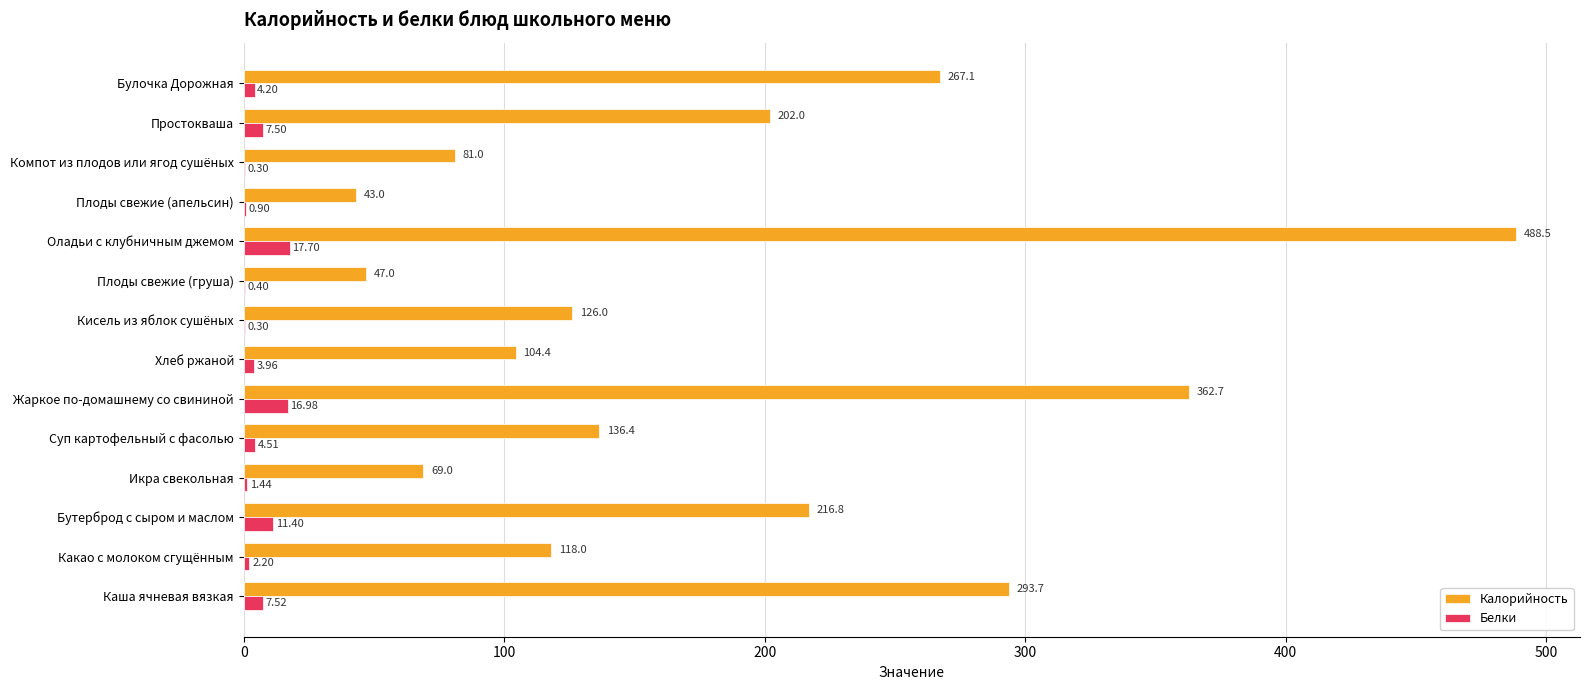

At which label does Калорийность reach its peak?

Оладьи с клубничным джемом